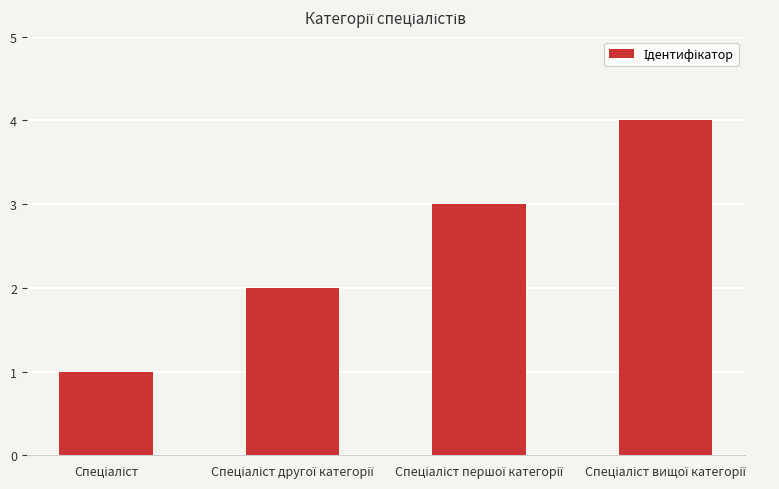

Count the values in the range 2 to 4.

3